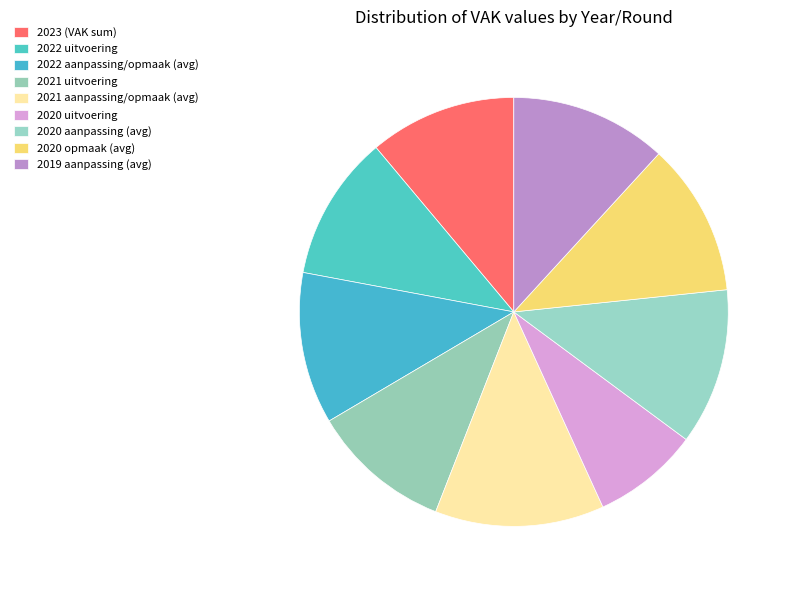

How much of the chart is everything except 2023 (VAK sum)?

88.9%